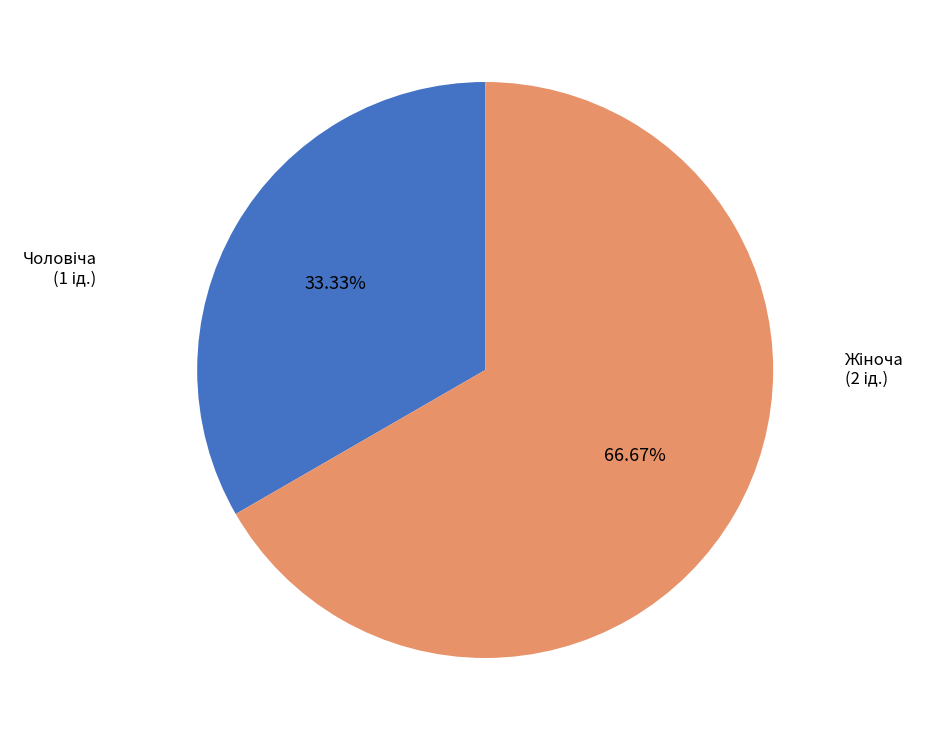

Is there a majority slice in this chart?

Yes